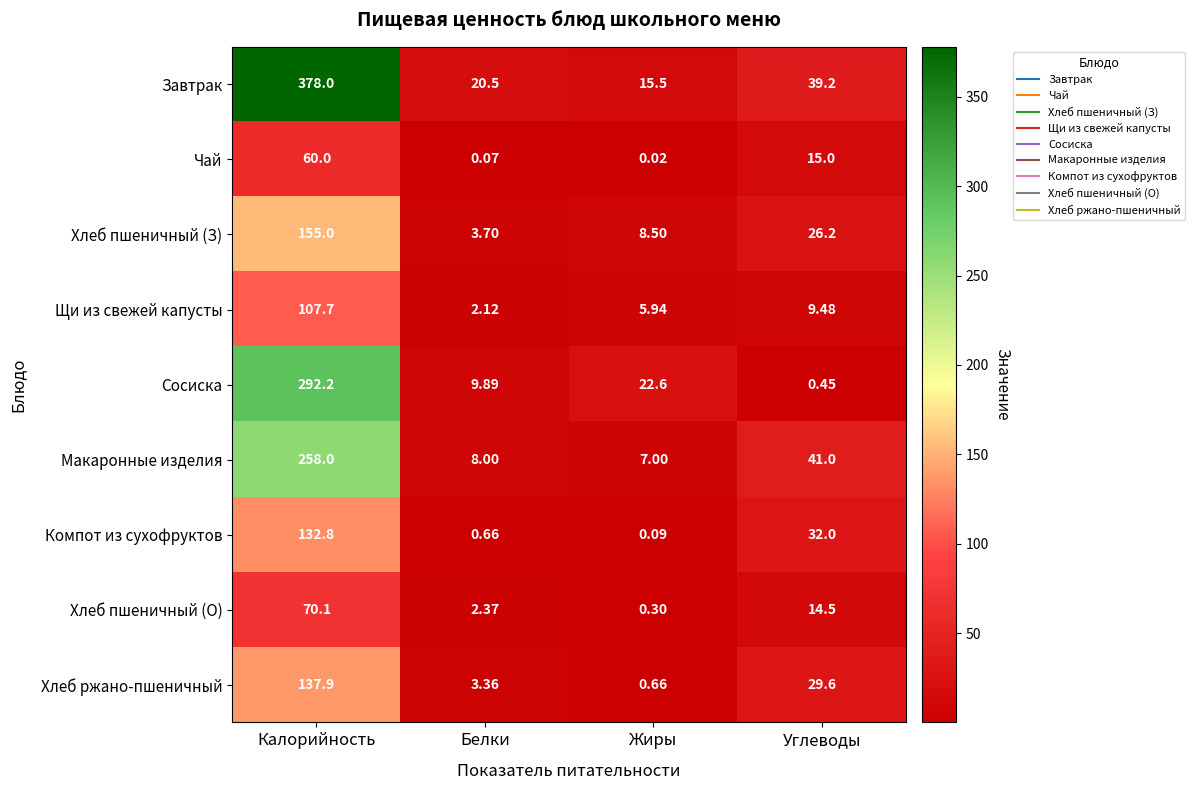

How many data points in Чай are less than 15?

2